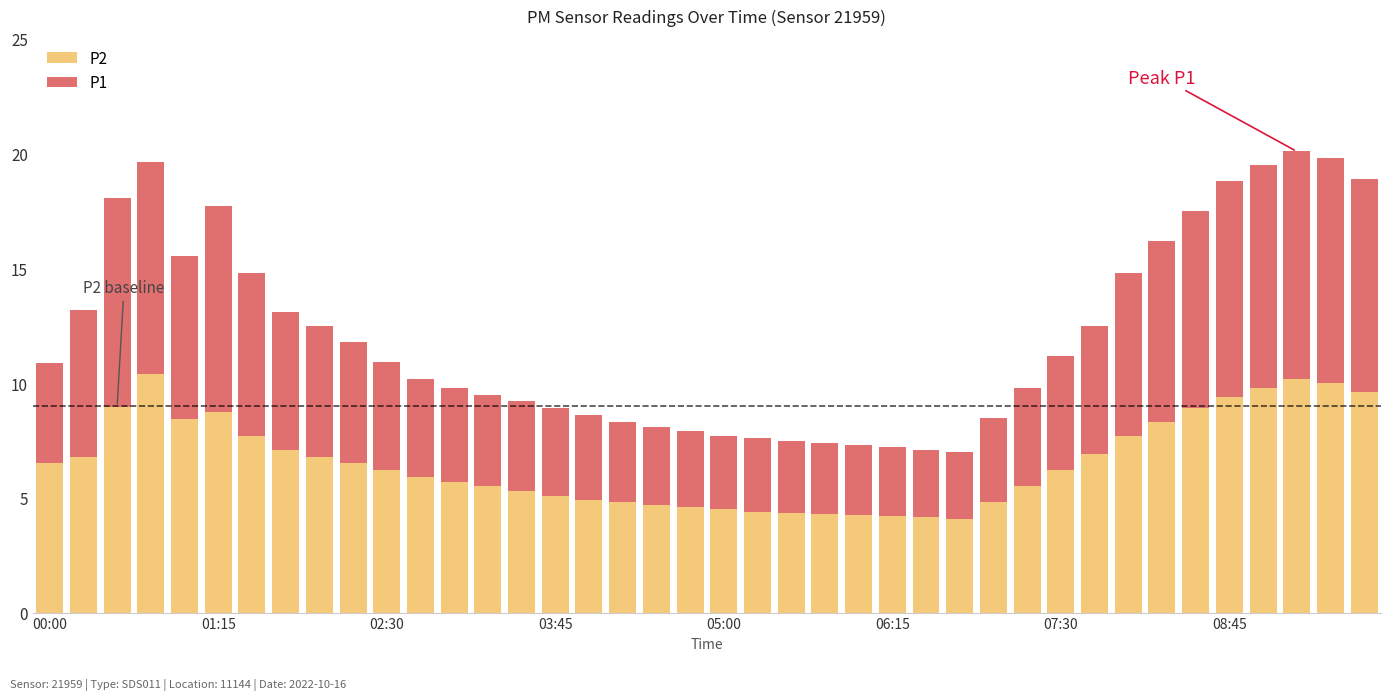

What is the highest value of the P2 series?

10.4